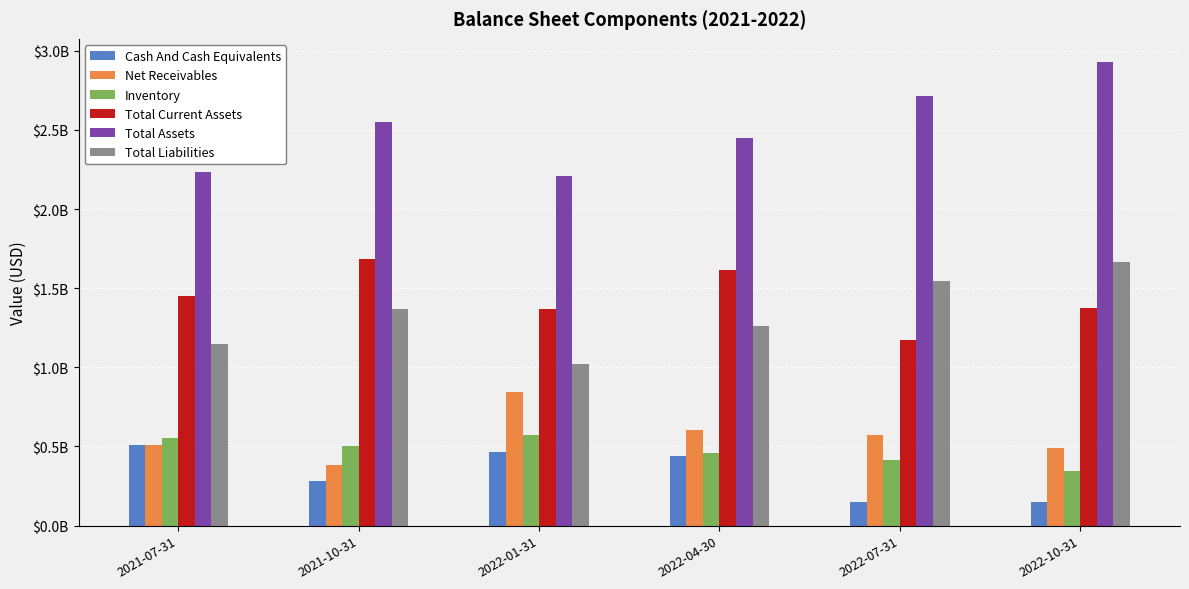

What are all the series names shown in the legend?

Cash And Cash Equivalents, Net Receivables, Inventory, Total Current Assets, Total Assets, Total Liabilities